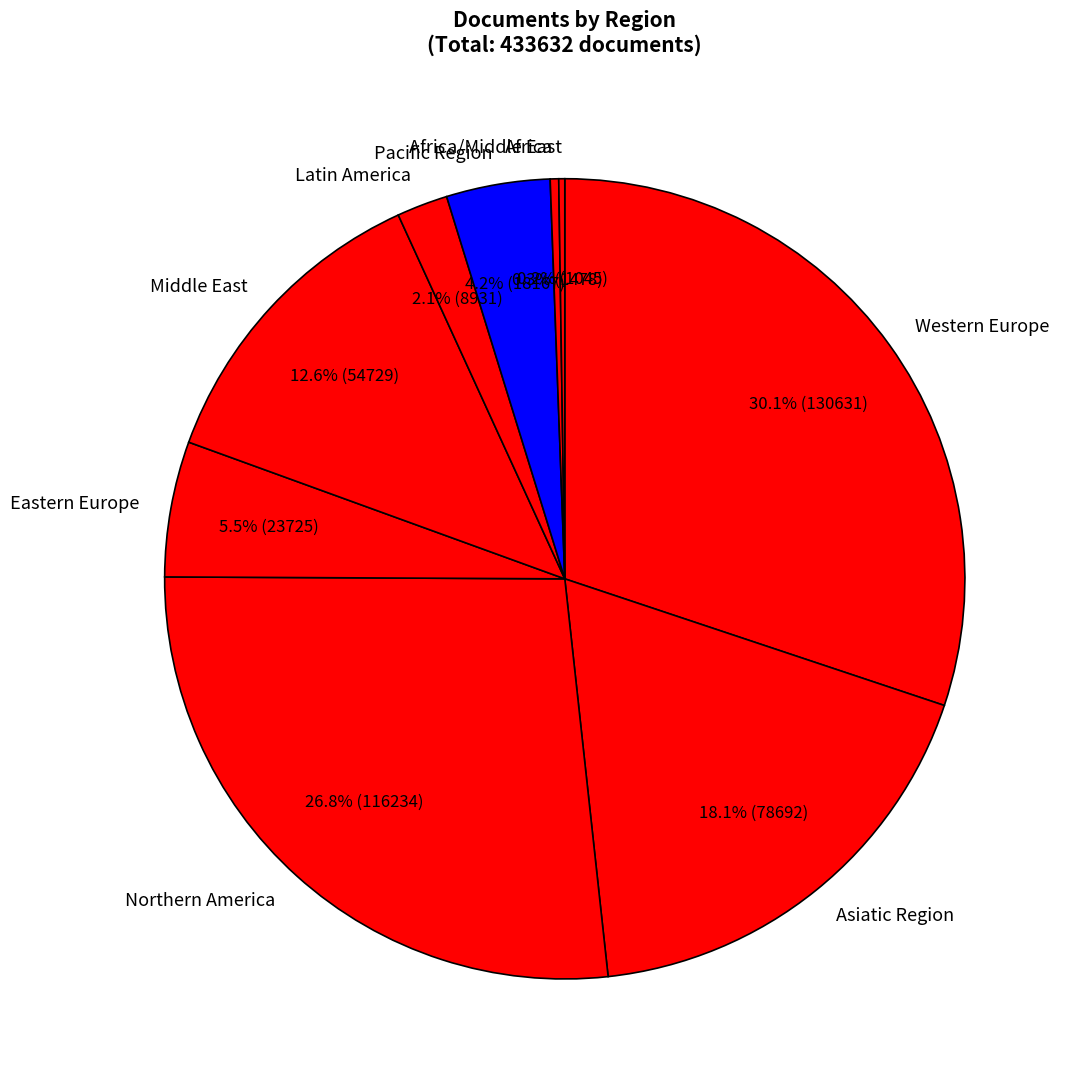

Approximately how many times larger is the value at Northern America compared to Asiatic Region?

1.5